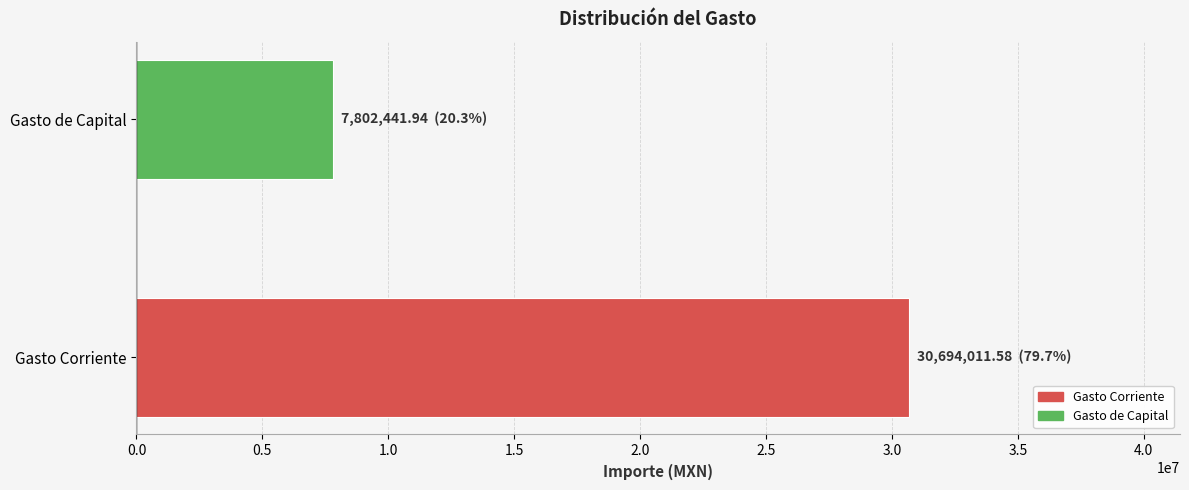

What is the change in value from Gasto Corriente to Gasto de Capital?

-22891569.6